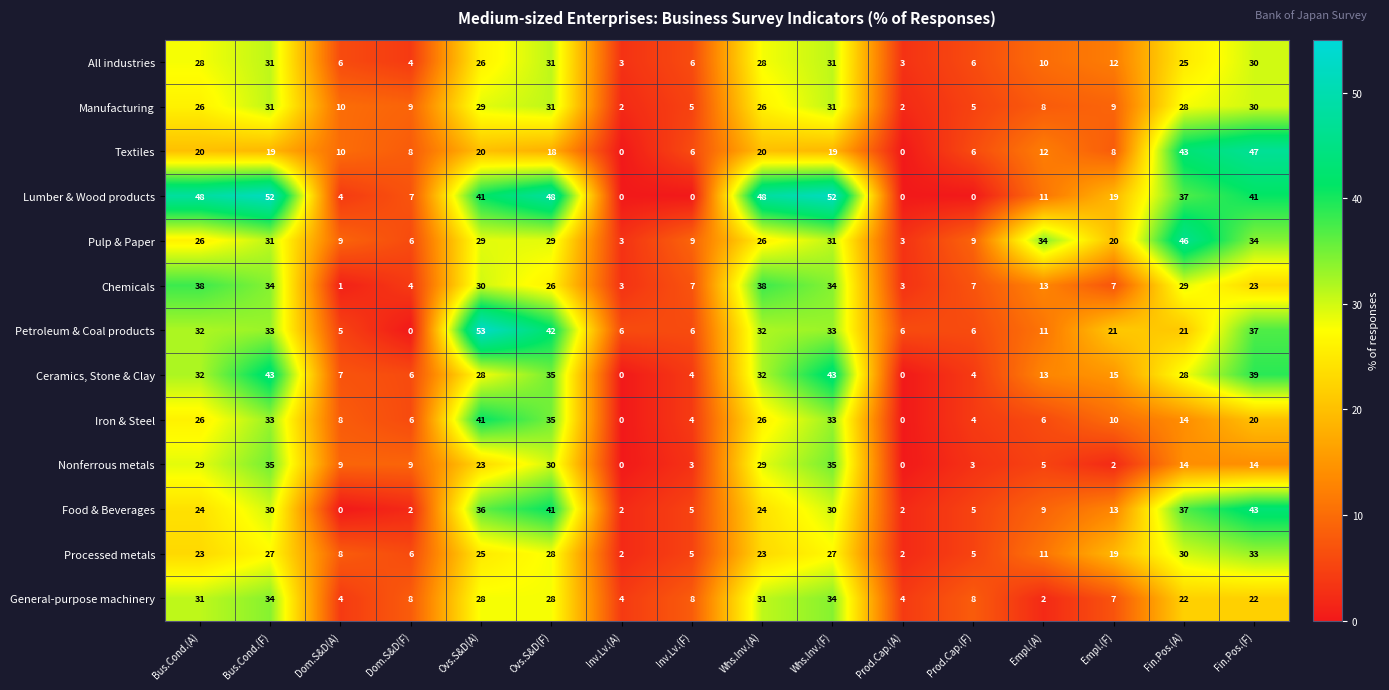

What is the maximum value shown in the chart?

53